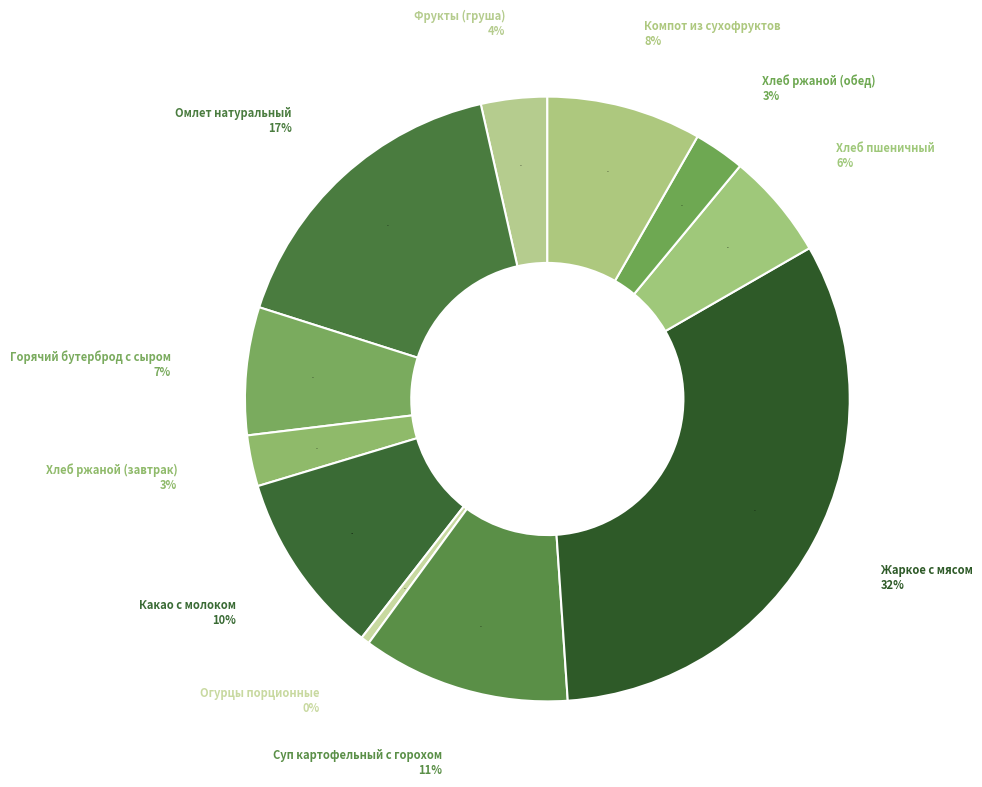

How many slices are in this pie chart?

11